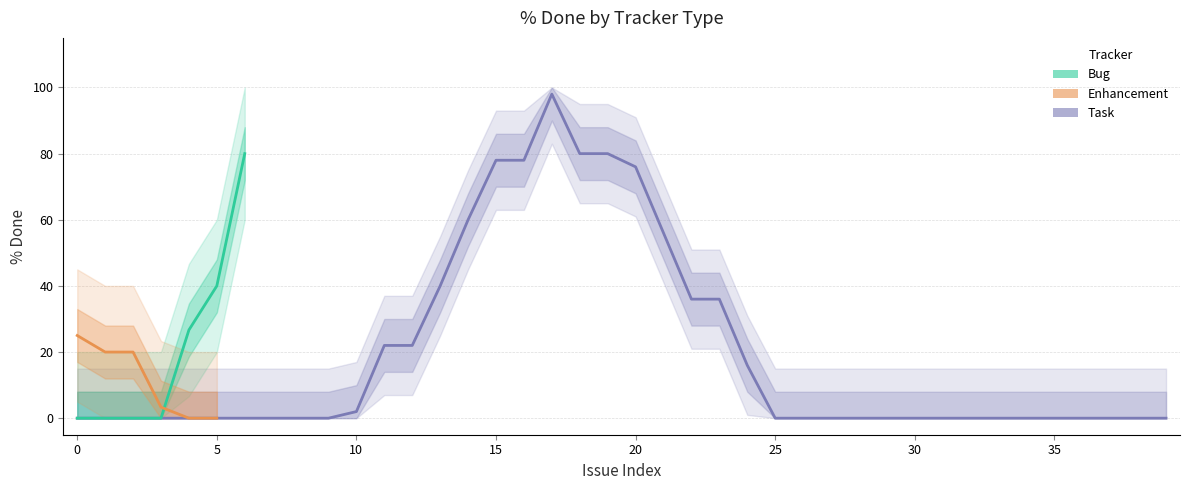

How many lines are shown in the chart?

3